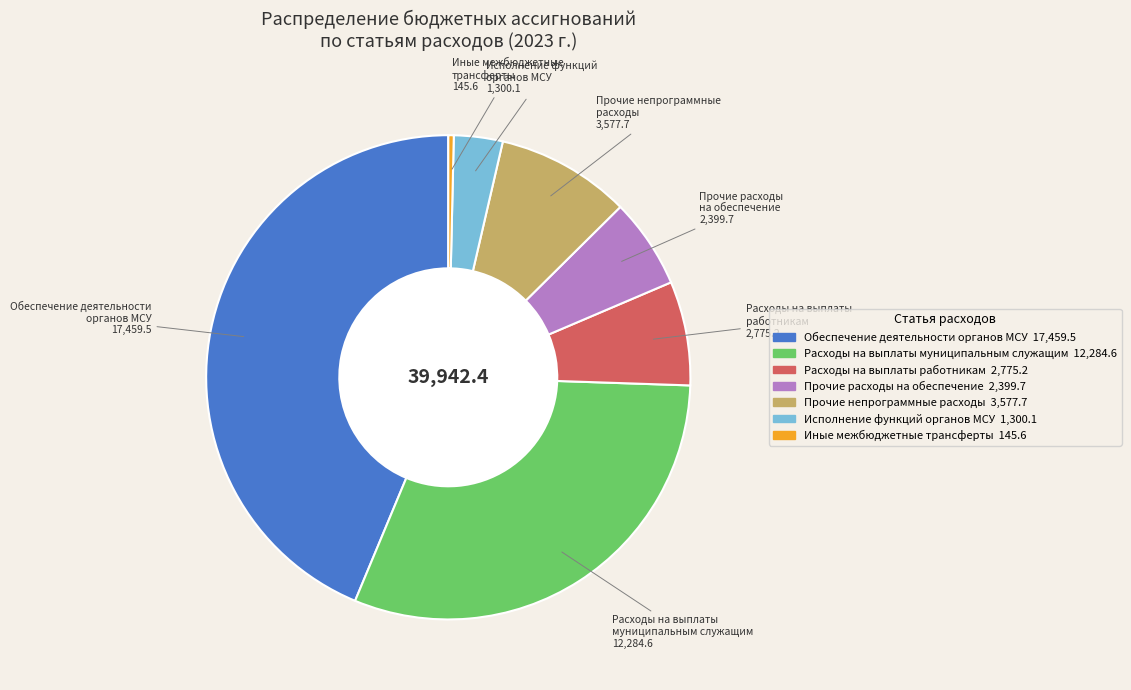

Does any single category account for the majority?

No